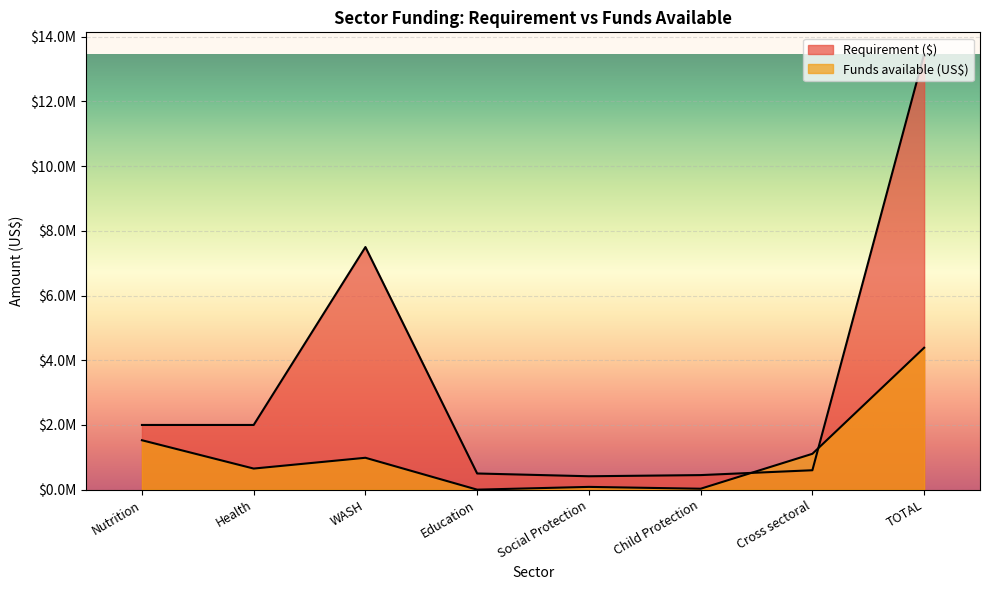

What is the difference between the maximum and second lowest values in the Funds available (US$) series?

4358354